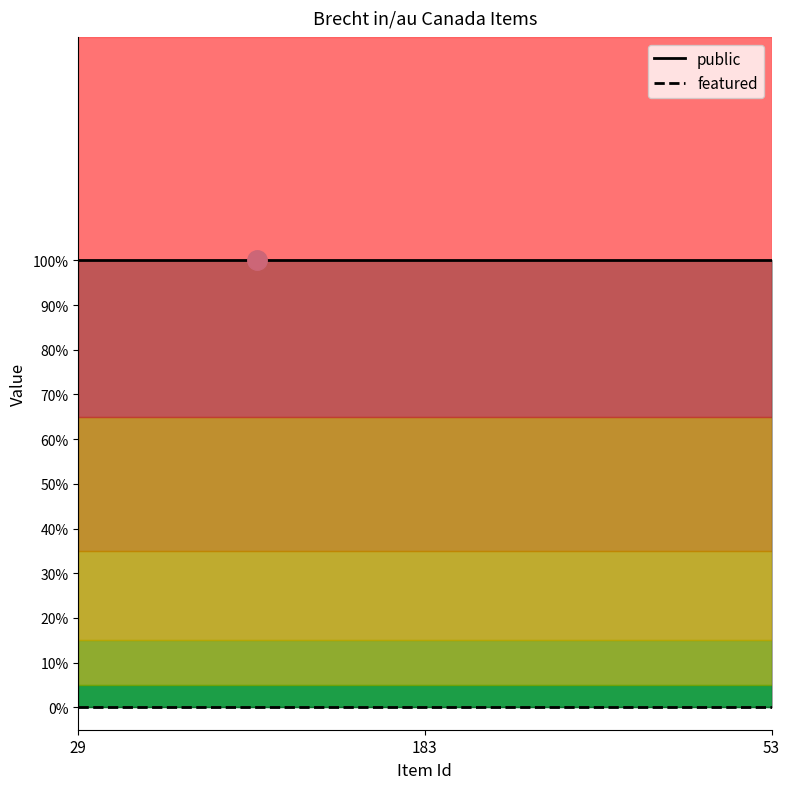

Does the chart display data point markers on the line(s)?

No